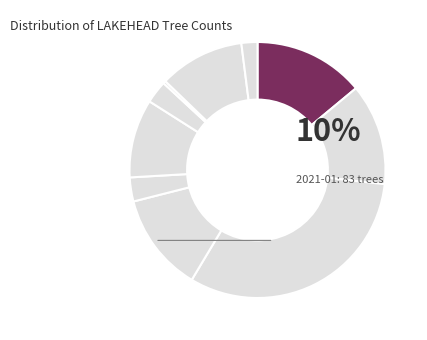

Which category has the smallest portion of the pie?

2021-08